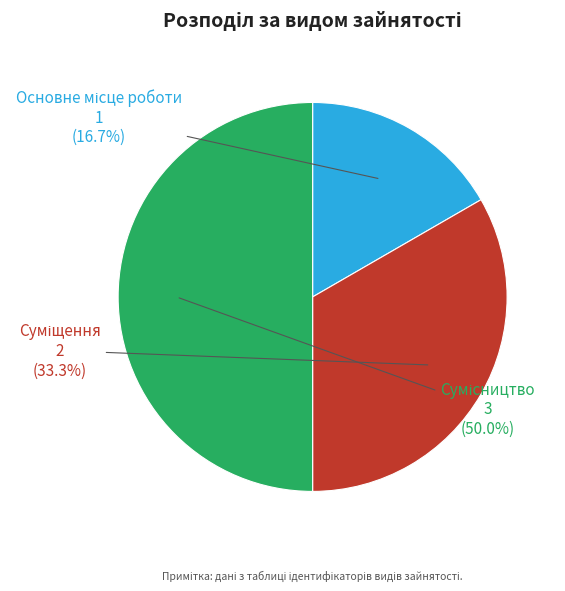

What is the smallest slice in the pie chart?

Основне місце роботи